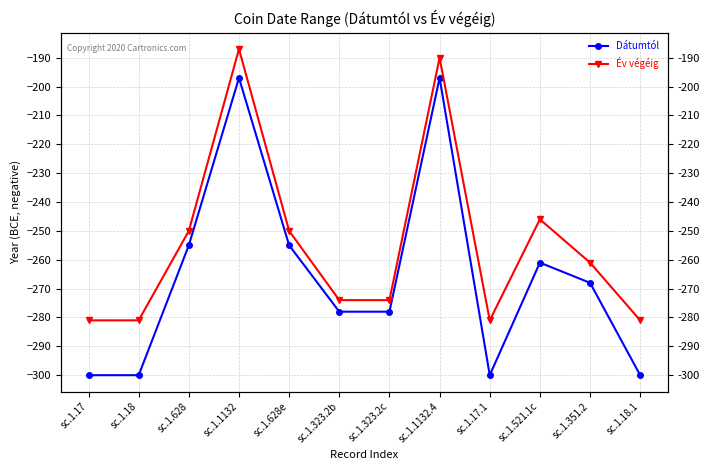

At which category does Év végéig reach its first local valley?

sc.1.17.1